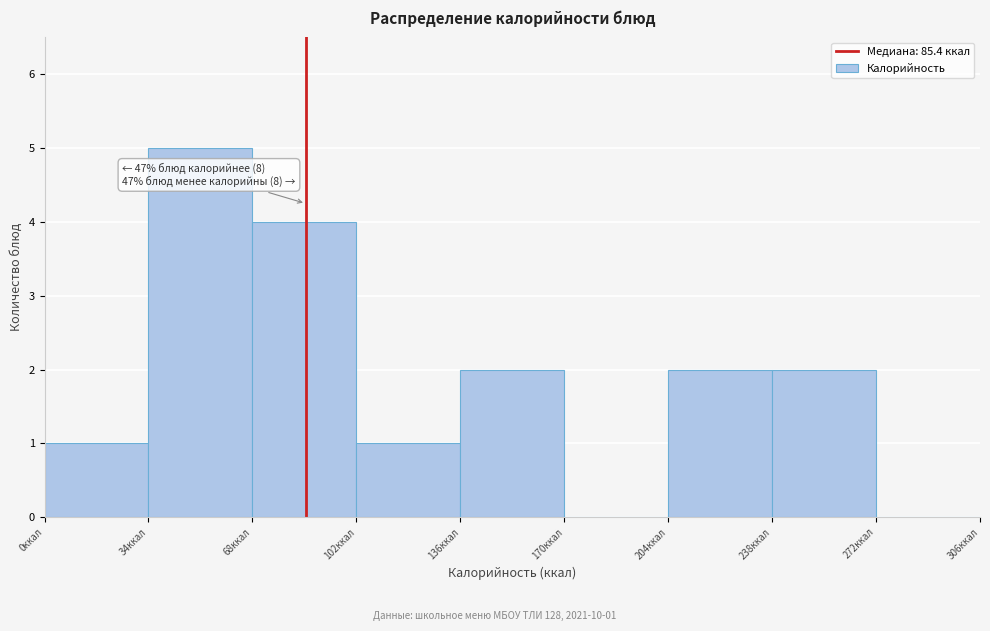

Over which range of the x-axis is the bar tallest?

34 to 68